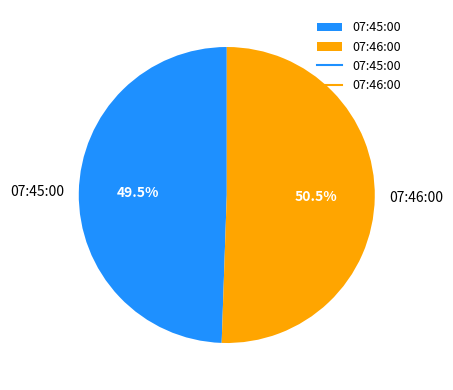

Do 07:45:00 and 07:46:00 together represent more than half of the pie?

Yes